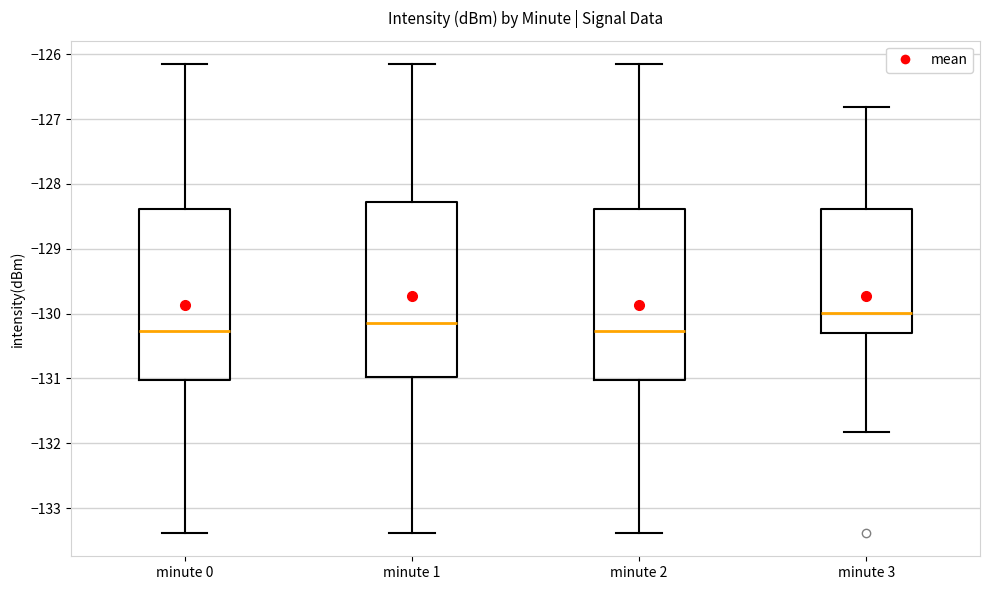

Reading left to right, read every box against the y-axis: the position of its median line, the range the box covers, and the ends of its whiskers. The values are not printed on the chart, so give them approximately, as read against the axis.

minute 0: median -130.3, box -131.0 to -128.4, whiskers -133.4 to -126.2
minute 1: median -130.1, box -131.0 to -128.3, whiskers -133.4 to -126.2
minute 2: median -130.3, box -131.0 to -128.4, whiskers -133.4 to -126.2
minute 3: median -130.0, box -130.3 to -128.4, whiskers -131.8 to -126.8